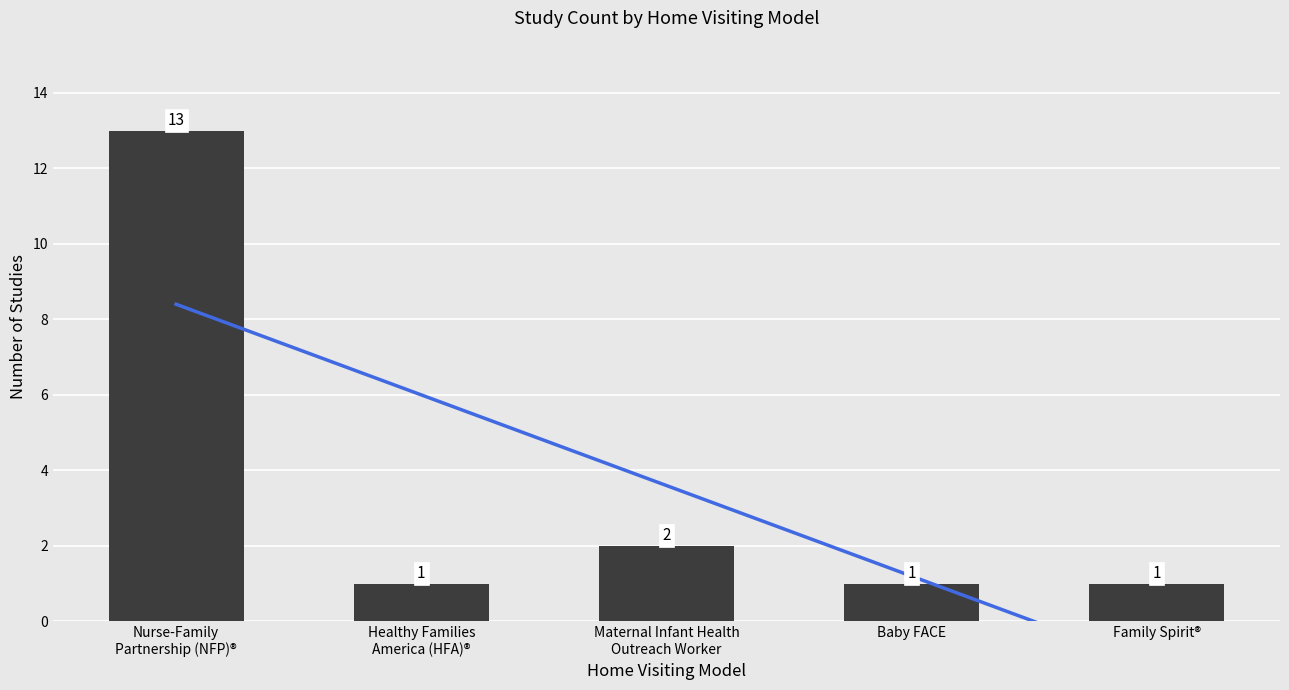

The value of Study Count at Healthy Families
America (HFA)® is 0.6. True or false?

False